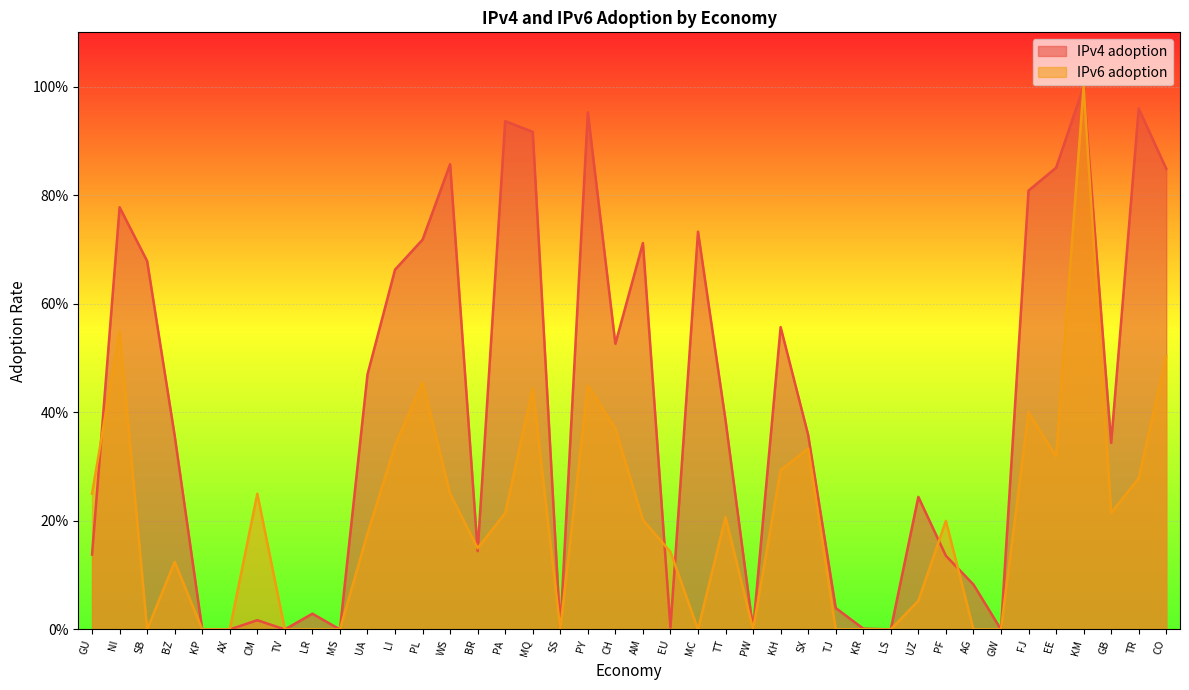

How many interior local peaks does the IPv6 adoption series have?

12